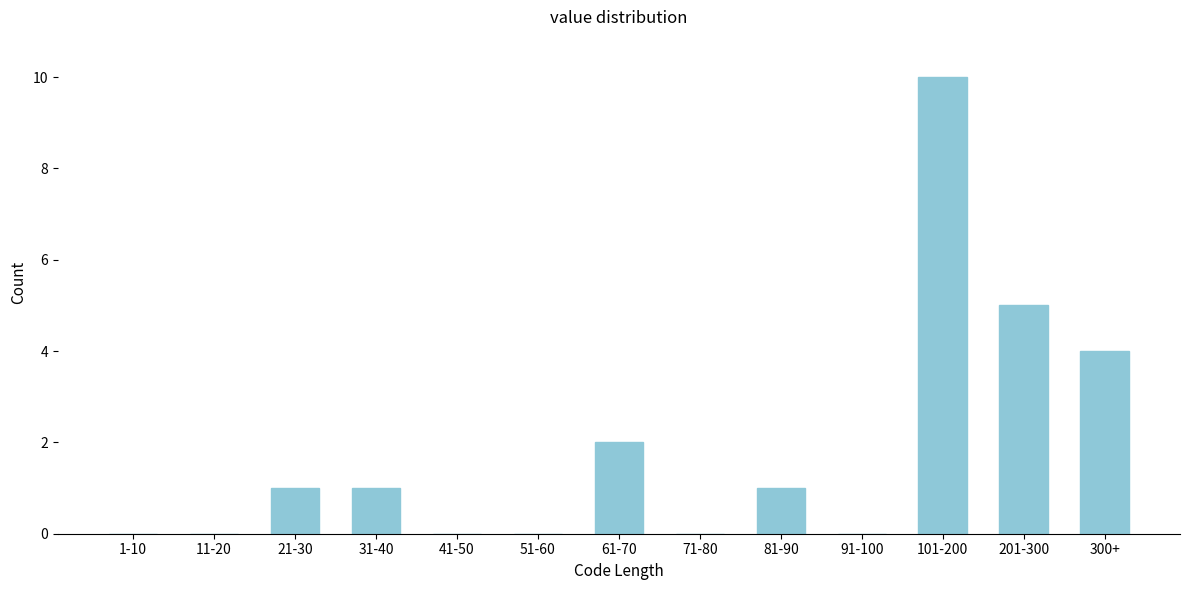

What is the change in value from 1-10 to 201-300?

+5